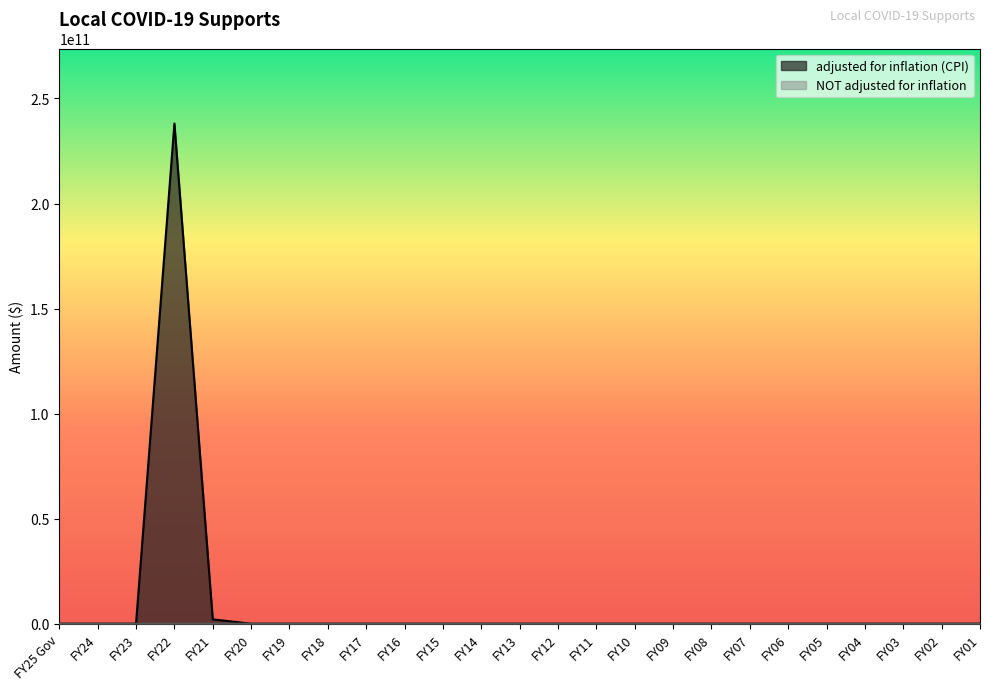

True or false: NOT adjusted for inflation and adjusted for inflation (CPI) intersect in this chart.

False